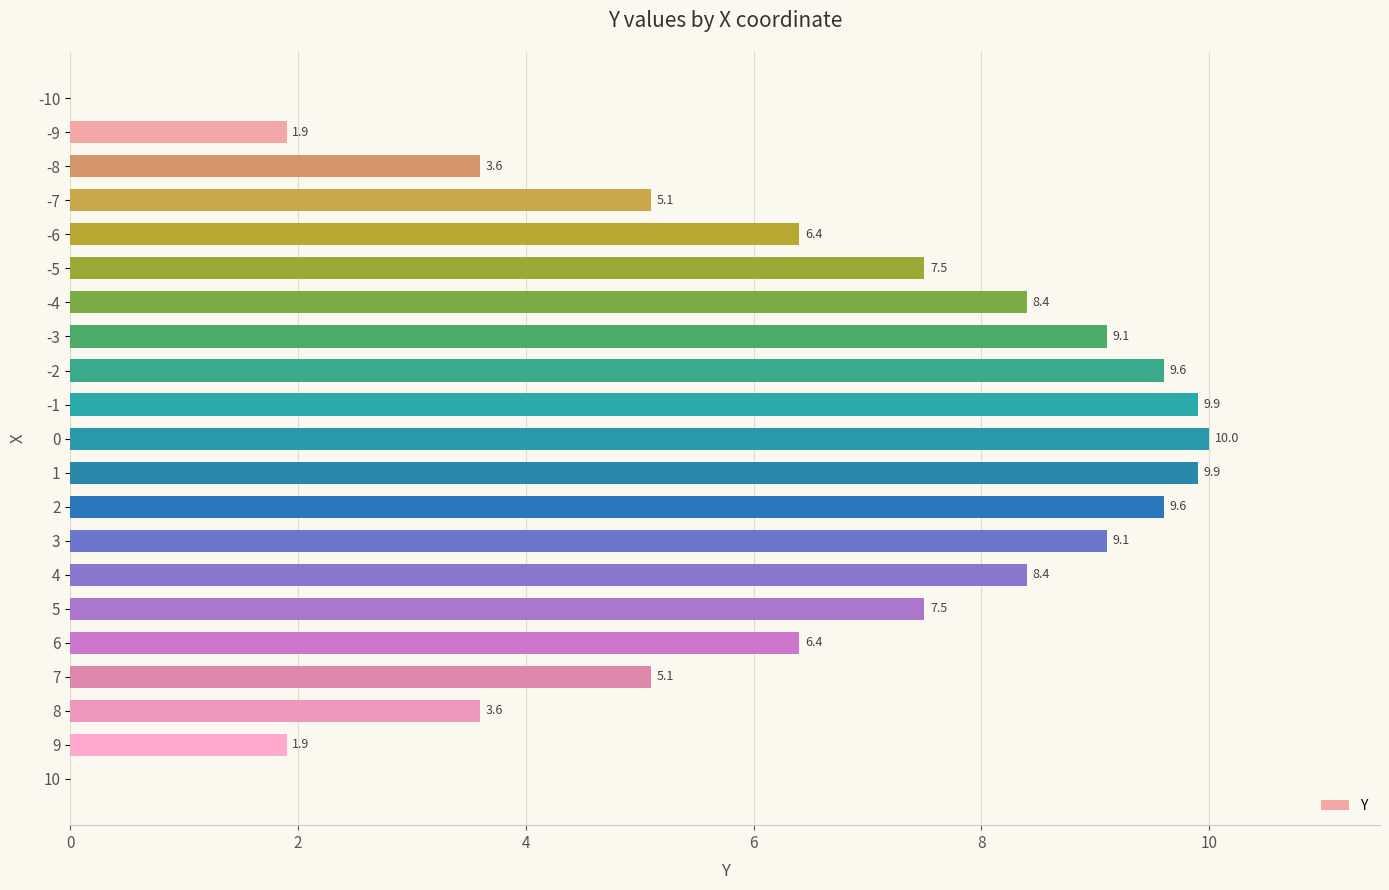

What is the sum of all values?

133.0